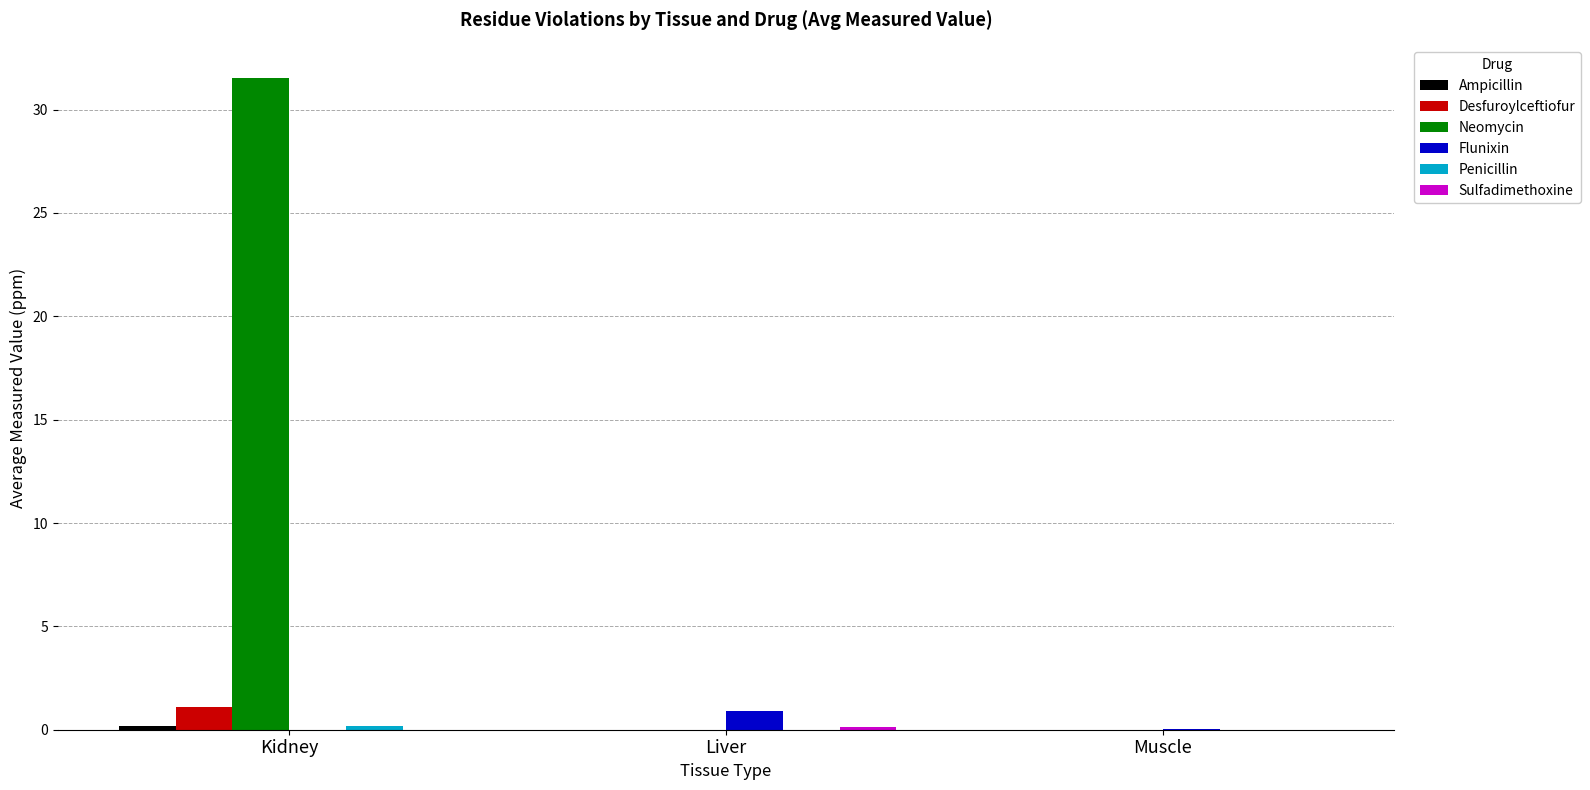

Which series changed the most between Kidney and Muscle?

Neomycin